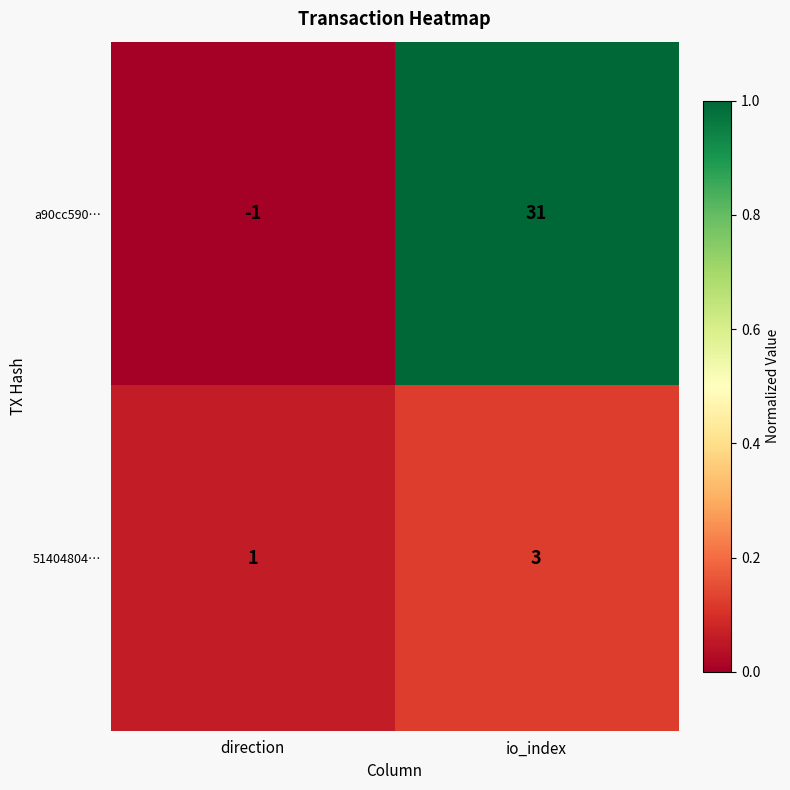

What is the sum of the 51404804… values at direction and io_index?

4